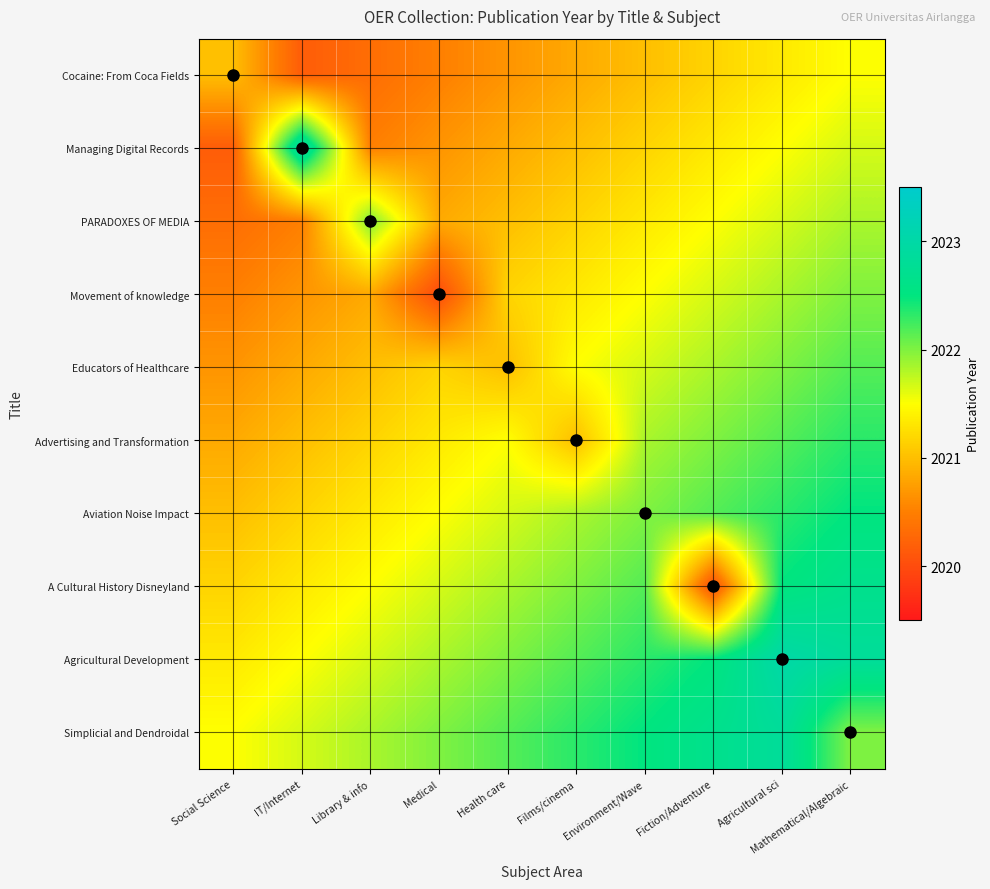

At which category is the sum across all series the highest?

Mathematical/Algebraic